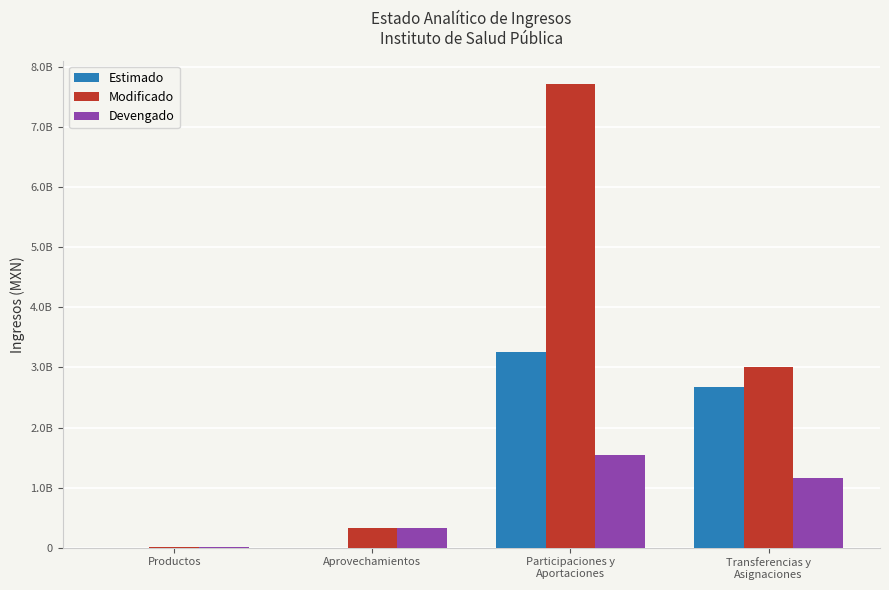

What are all the series names shown in the legend?

Estimado, Modificado, Devengado